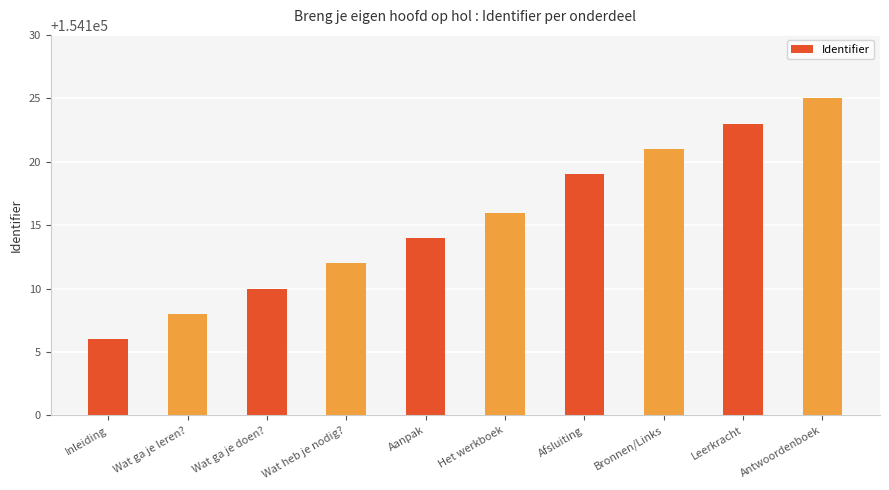

What is the average value?

154115